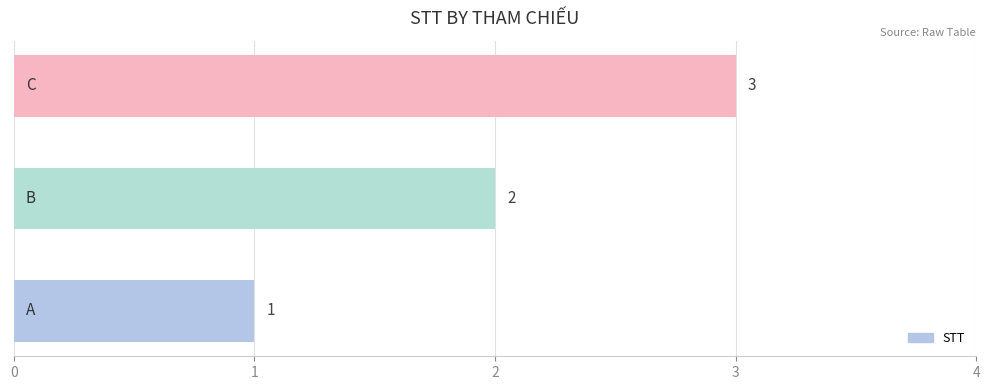

What is the sum of all values?

6